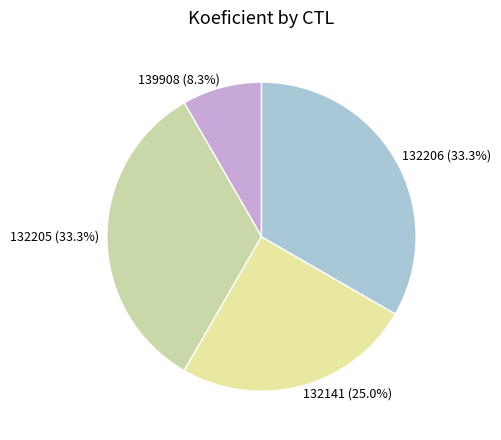

Approximately how many times larger is the value at 132206 compared to 132205?

1.0